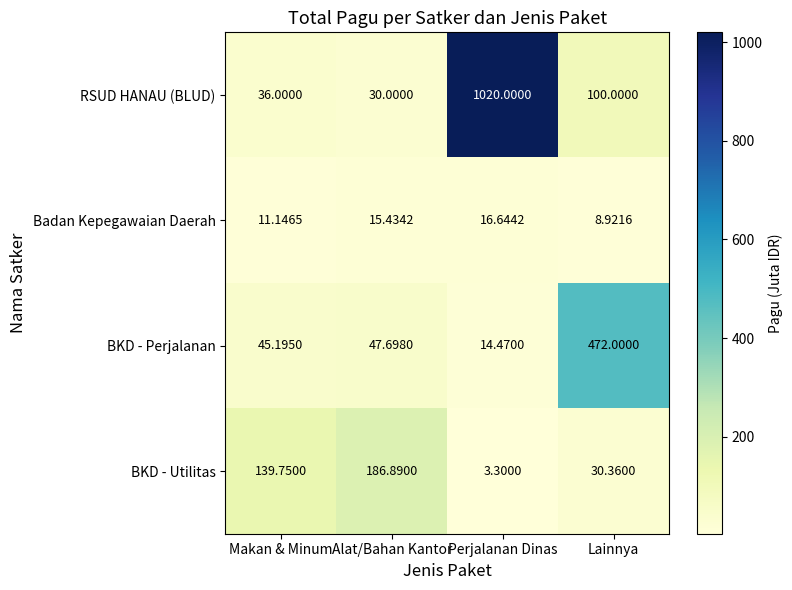

At which label does BKD - Utilitas reach its minimum?

Perjalanan Dinas